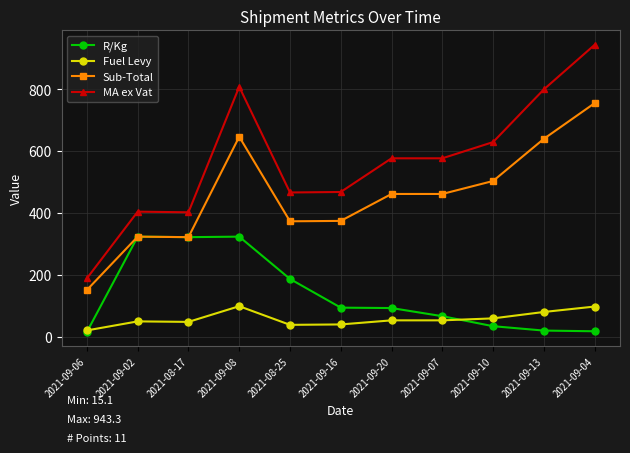

What is the value of the Sub-Total point at the 8th from the left?

461.1